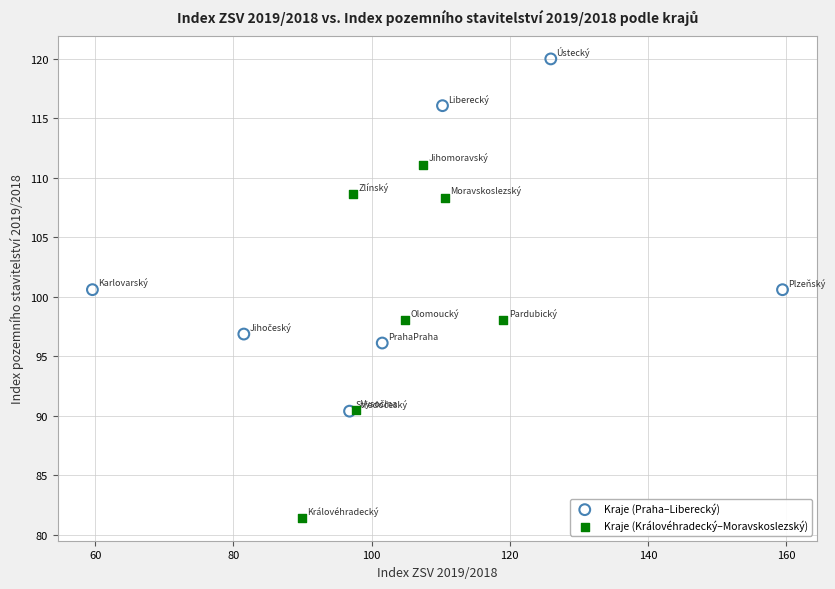

Which series contains the lowest Y value?

Kraje (Královéhradecký–Moravskoslezský)